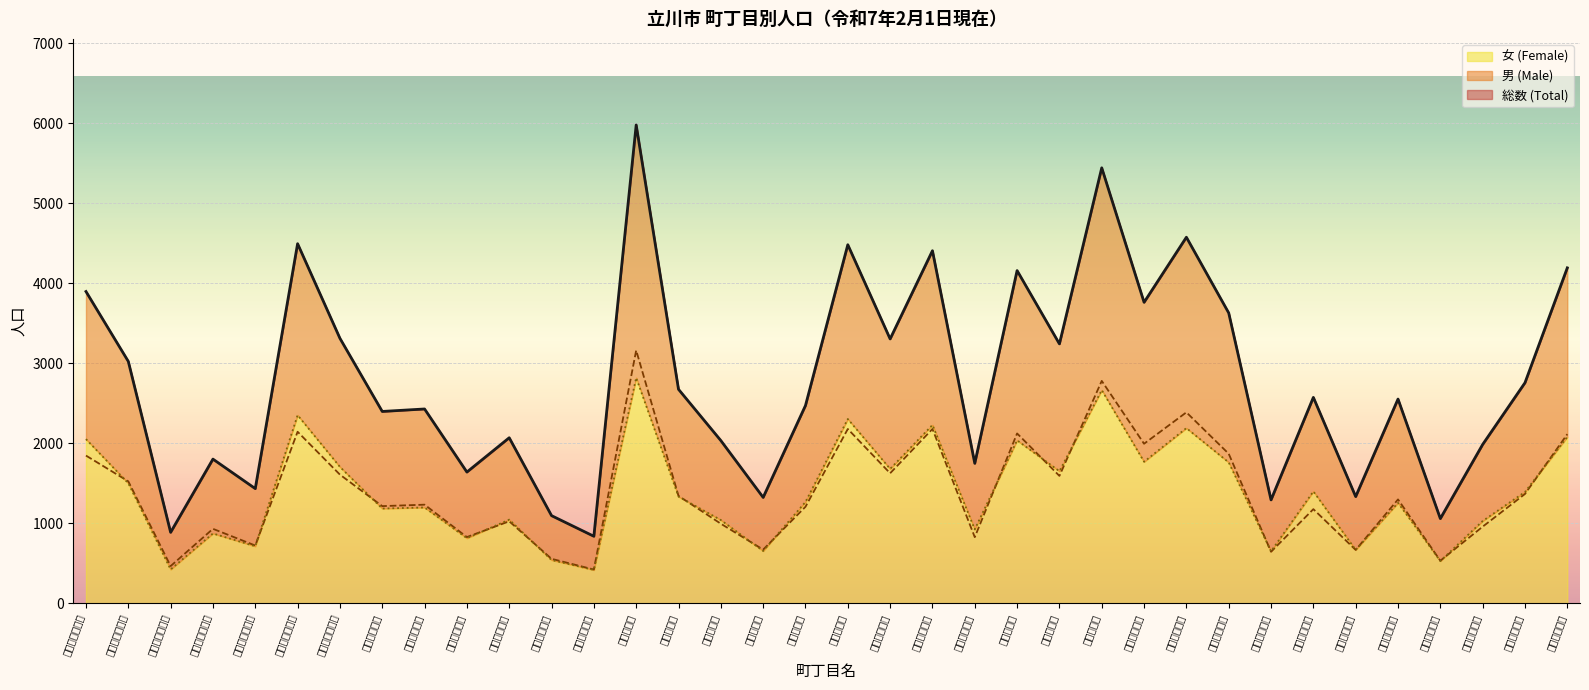

What is the maximum value for 女 (Female)?

2819